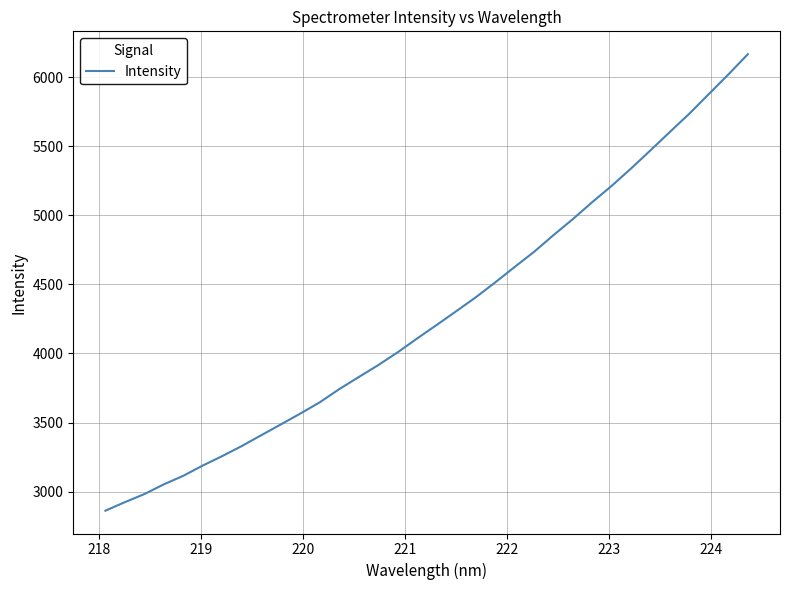

What is the difference between the maximum and minimum values?

3304.0